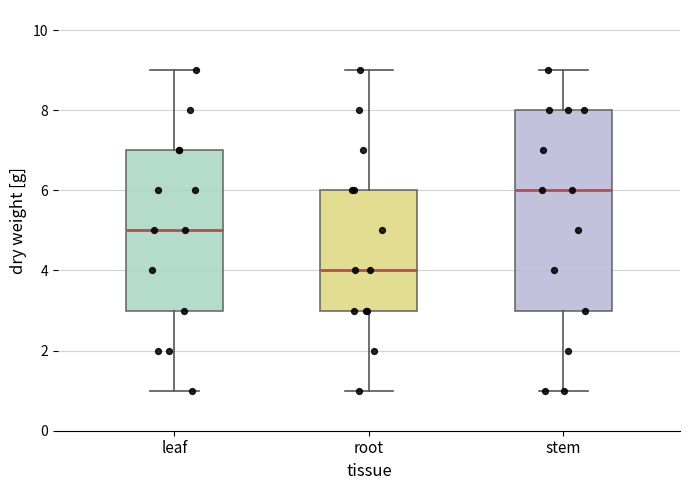

Reading left to right, read every box against the y-axis: the position of its median line, the range the box covers, and the ends of its whiskers. The values are not printed on the chart, so give them approximately, as read against the axis.

leaf: median 5, box 3 to 7, whiskers 1 to 9
root: median 4, box 3 to 6, whiskers 1 to 9
stem: median 6, box 3 to 8, whiskers 1 to 9